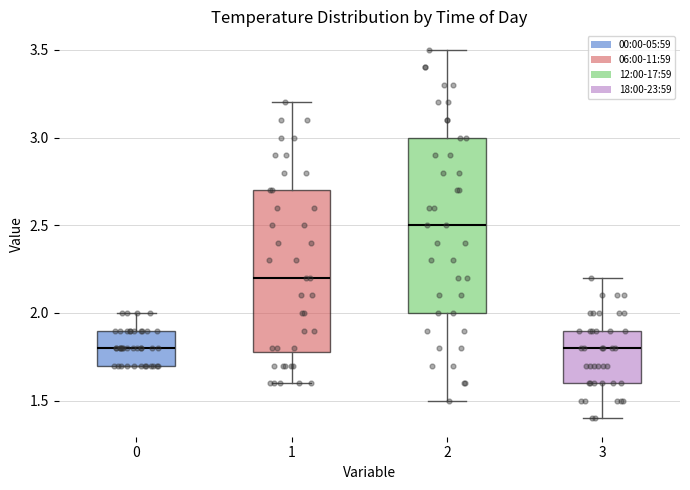

Which box is the tallest, from its lower edge to its upper edge?

2